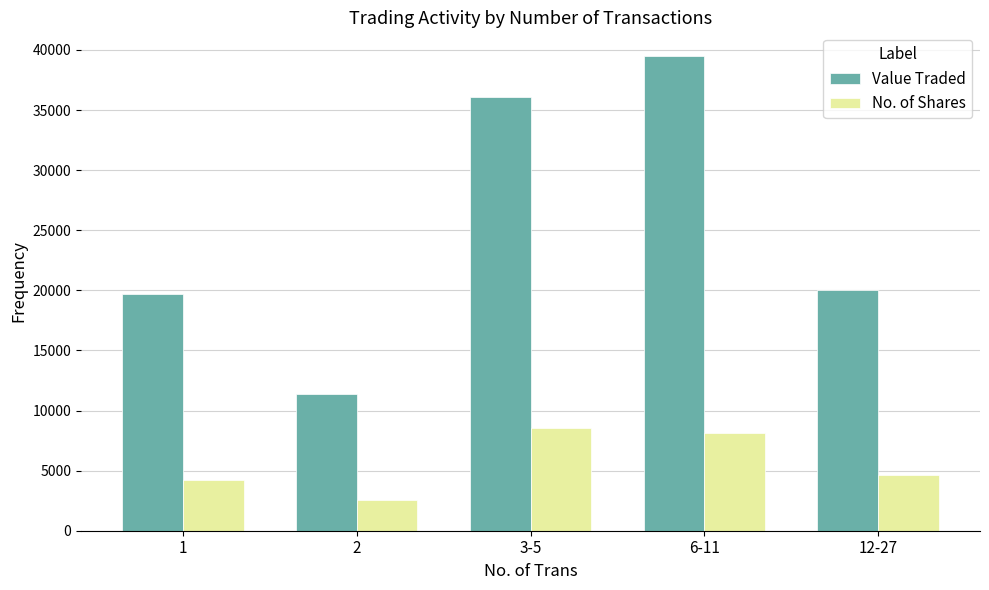

Is the value of No. of Shares at 3-5 greater than the value of Value Traded at 6-11?

No